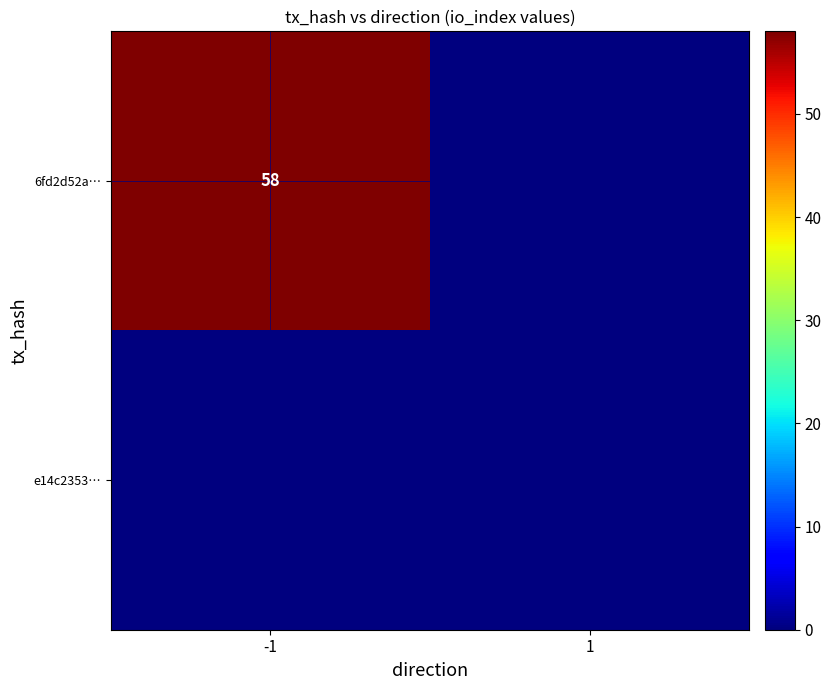

Which has a higher value, 1 or -1?

-1